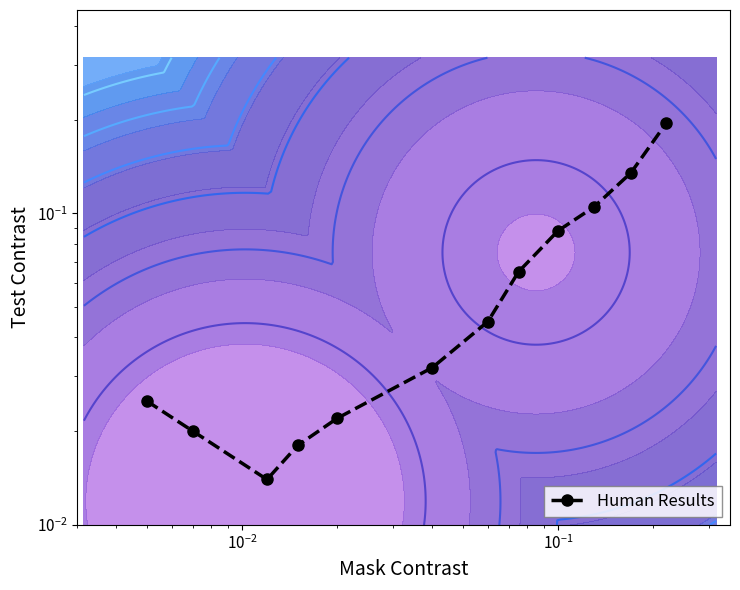

What is the average value?

0.1